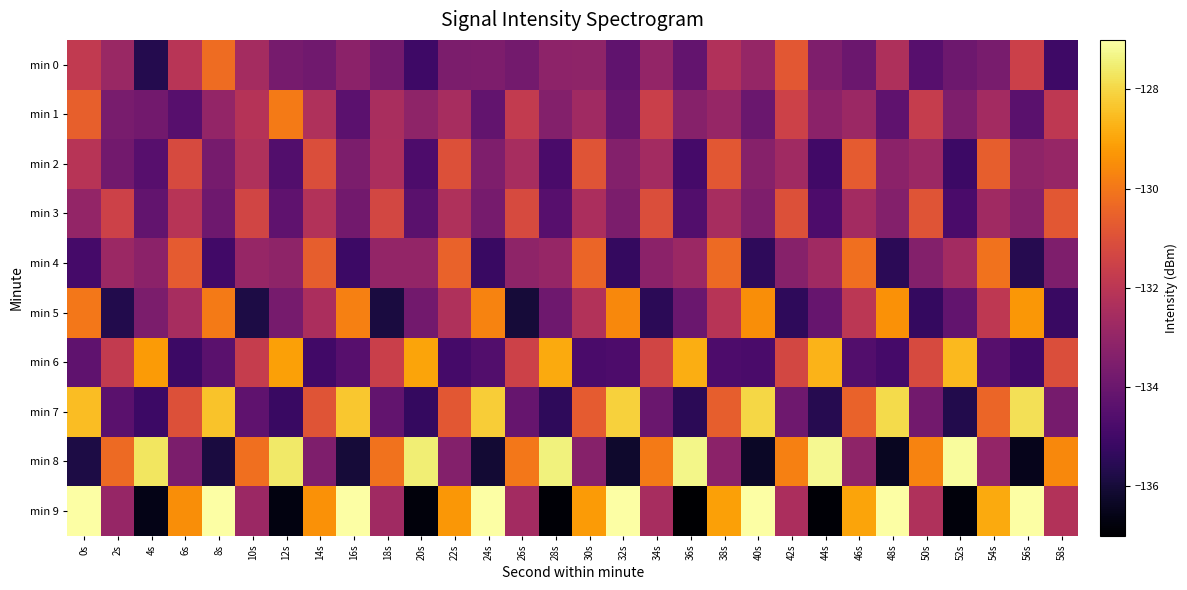

Rank the series by their maximum value, from highest to lowest.

min 9, min 8, min 7, min 6, min 5, min 1, min 4, min 0, min 2, min 3